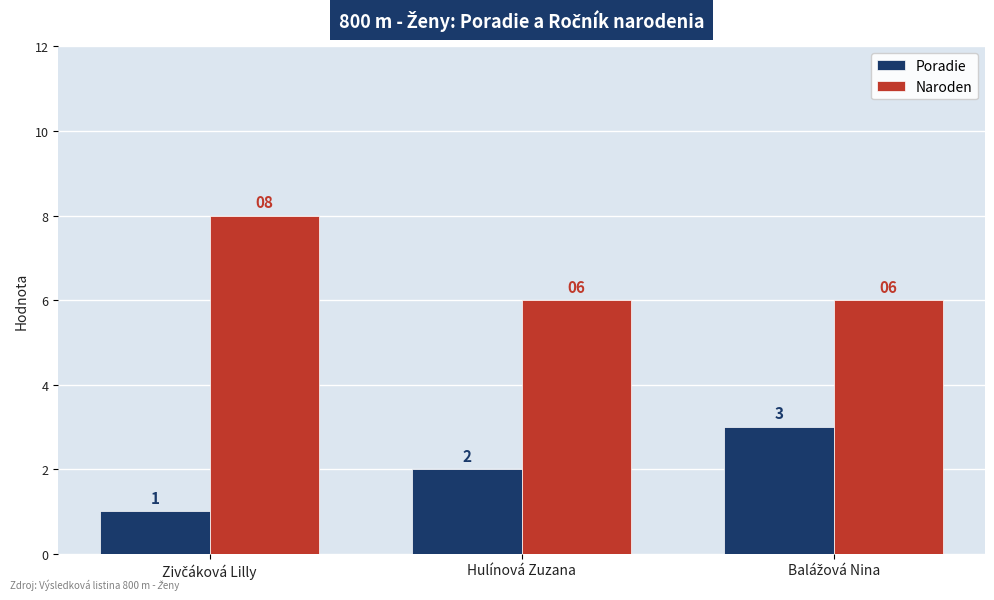

At which label is Poradie closest to 2?

Hulínová Zuzana